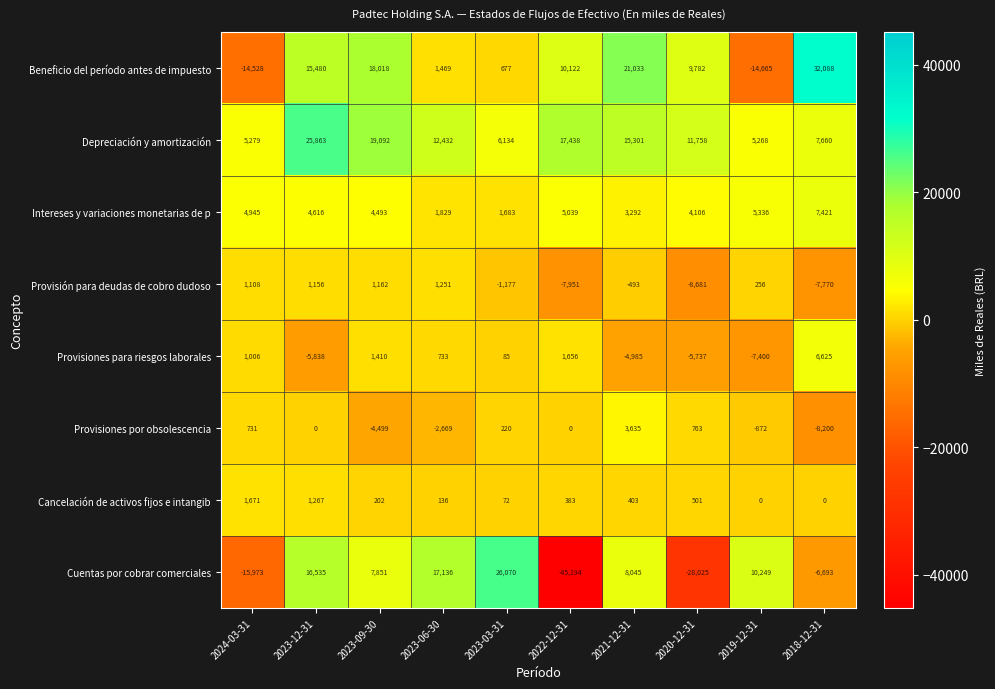

Between 2023-09-30 and 2023-03-31, which series saw the biggest shift?

Cuentas por cobrar comerciales